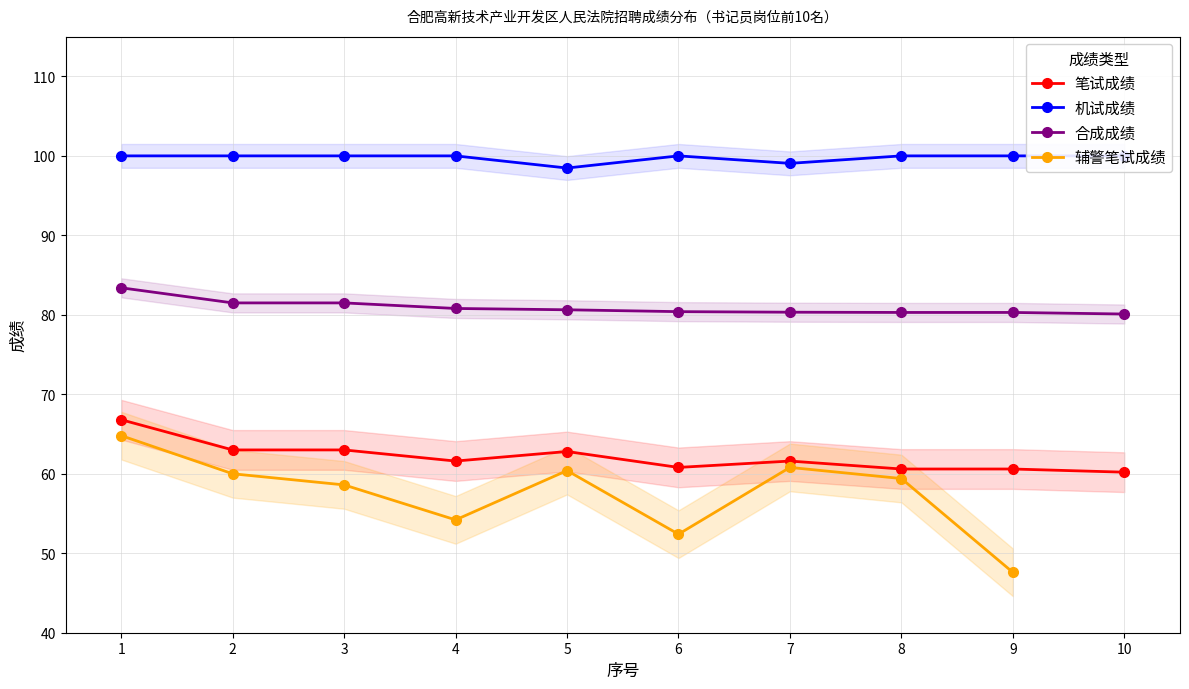

The 合成成绩 series shows 137.5 at 9. True or false?

False